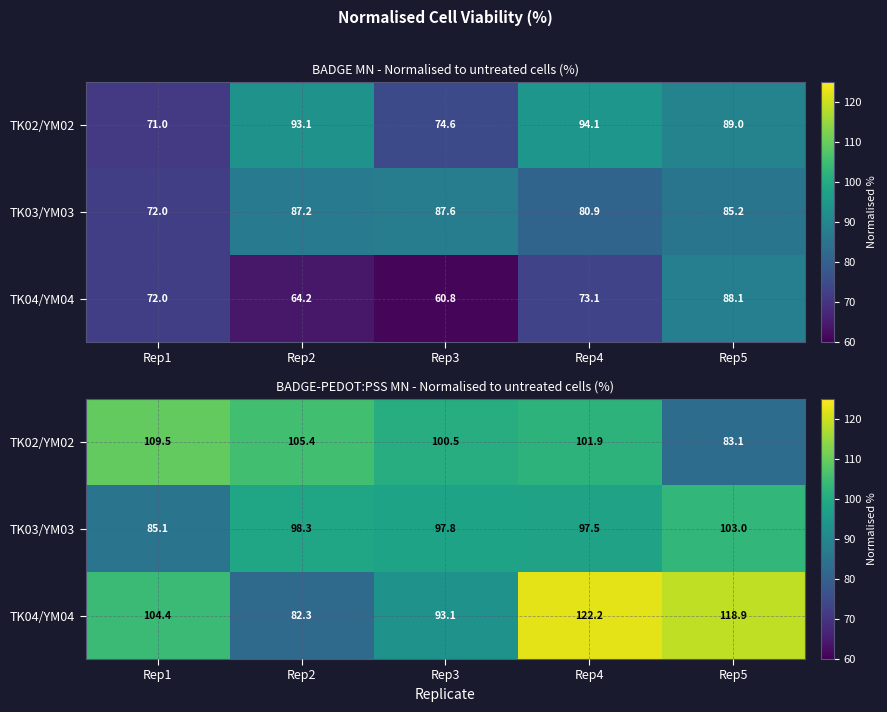

The TK03/YM03 series shows 85.1 at Rep1. True or false?

True